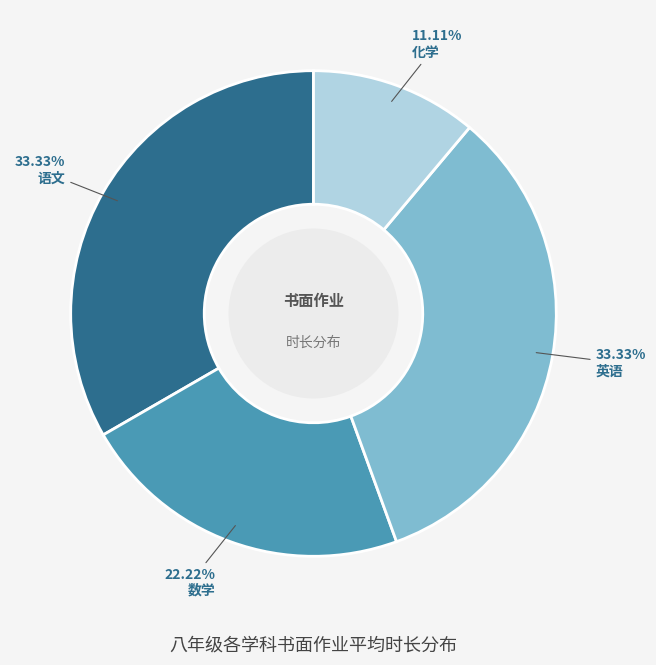

Is the sum of 英语 and 数学 greater than half?

Yes